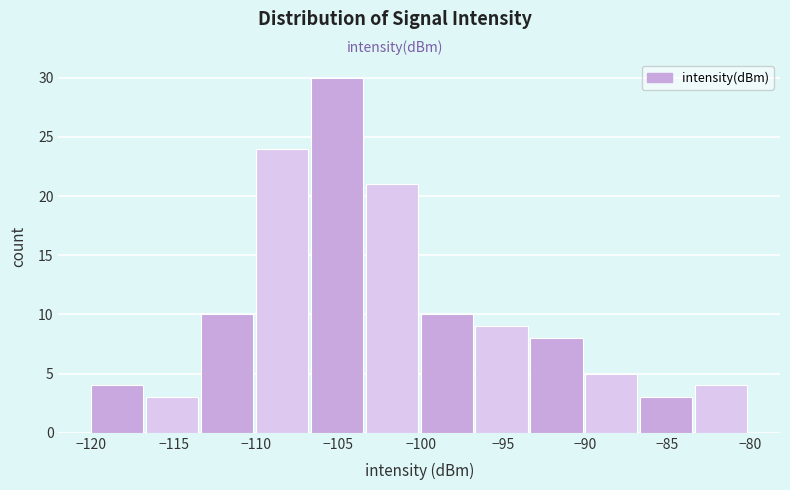

What is the height of the bar covering -86.5 to -83.5 on the x-axis? Neither the bar edges nor the heights are printed on the chart, so give them approximately, as read against the axes.

3